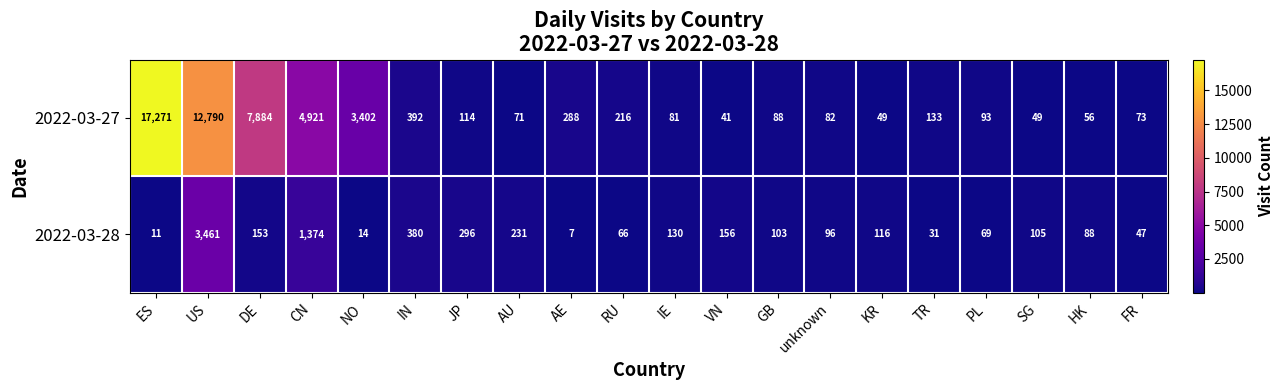

What is the total value across all series at AE?

295